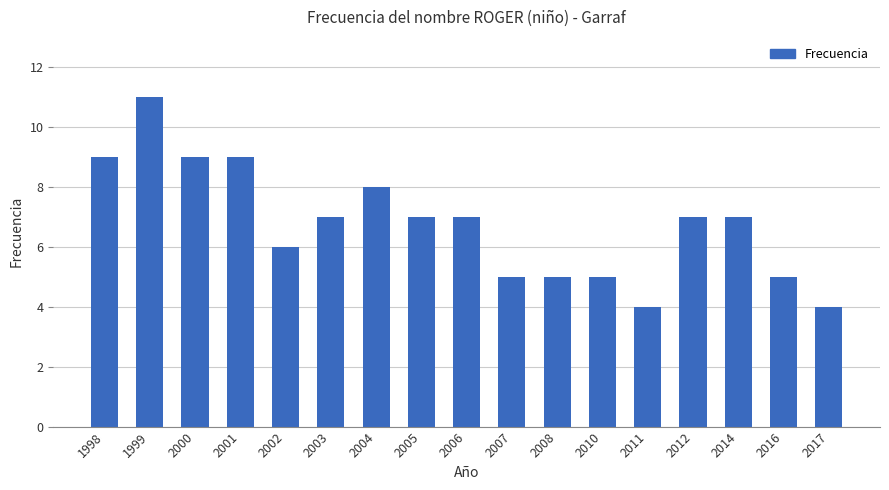

The value at 2001 is 14. True or false?

False